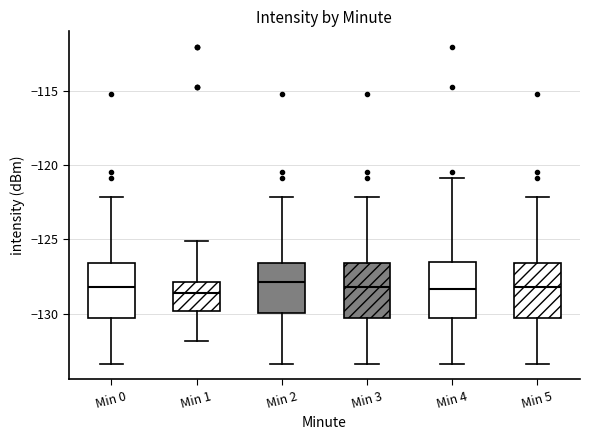

Reading left to right, transcribe this box plot: for each box, give where its median line is, the range the box spans, and where its two whiskers end, as read against the y-axis. The values are not printed on the chart, so give them approximately, as read against the axis.

Min 0: median -128.0, box -130.5 to -126.5, whiskers -133.5 to -122.0
Min 1: median -128.5, box -130.0 to -128.0, whiskers -132.0 to -125.0
Min 2: median -128.0, box -130.0 to -126.5, whiskers -133.5 to -122.0
Min 3: median -128.0, box -130.5 to -126.5, whiskers -133.5 to -122.0
Min 4: median -128.5, box -130.5 to -126.5, whiskers -133.5 to -121.0
Min 5: median -128.0, box -130.5 to -126.5, whiskers -133.5 to -122.0